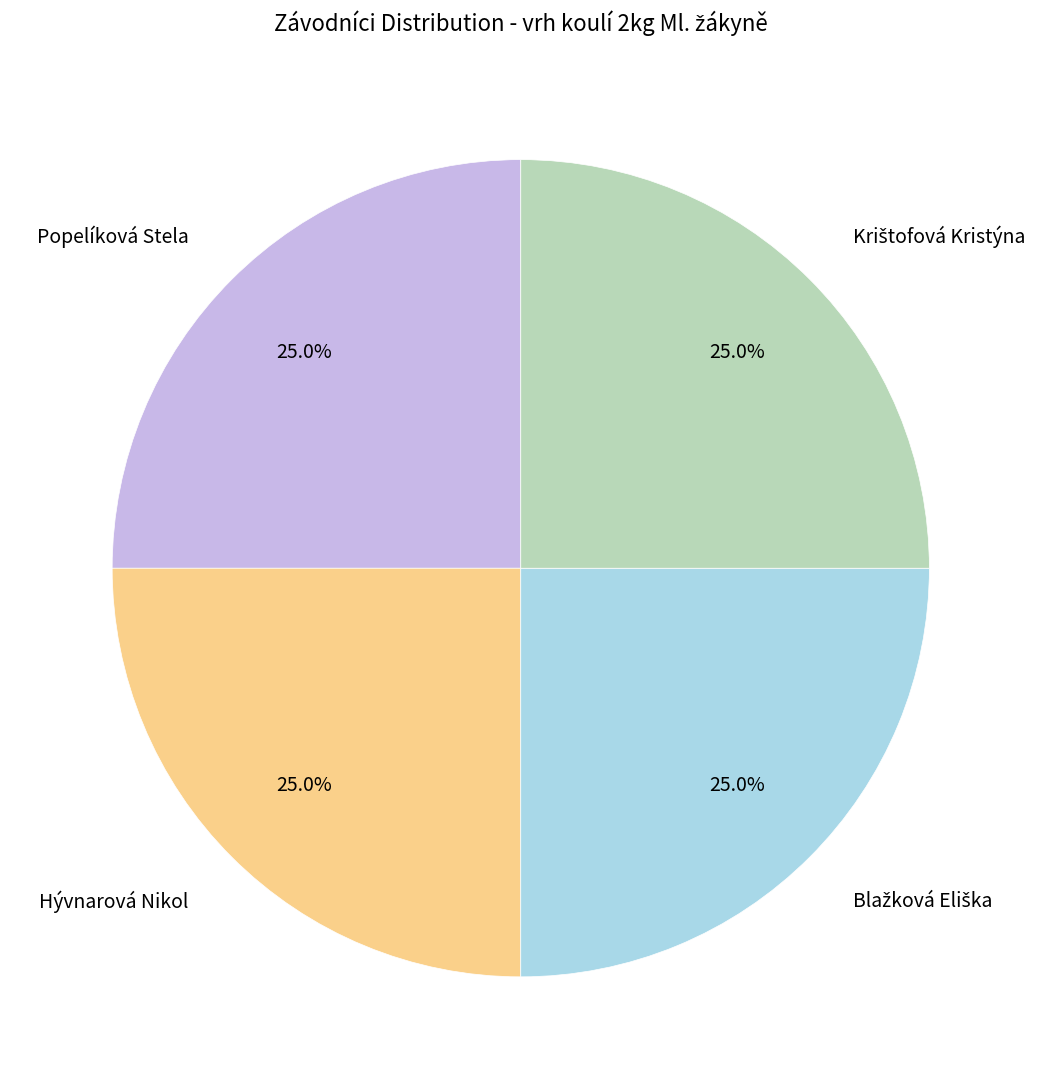

Does Hývnarová Nikol represent more than half of the total?

No